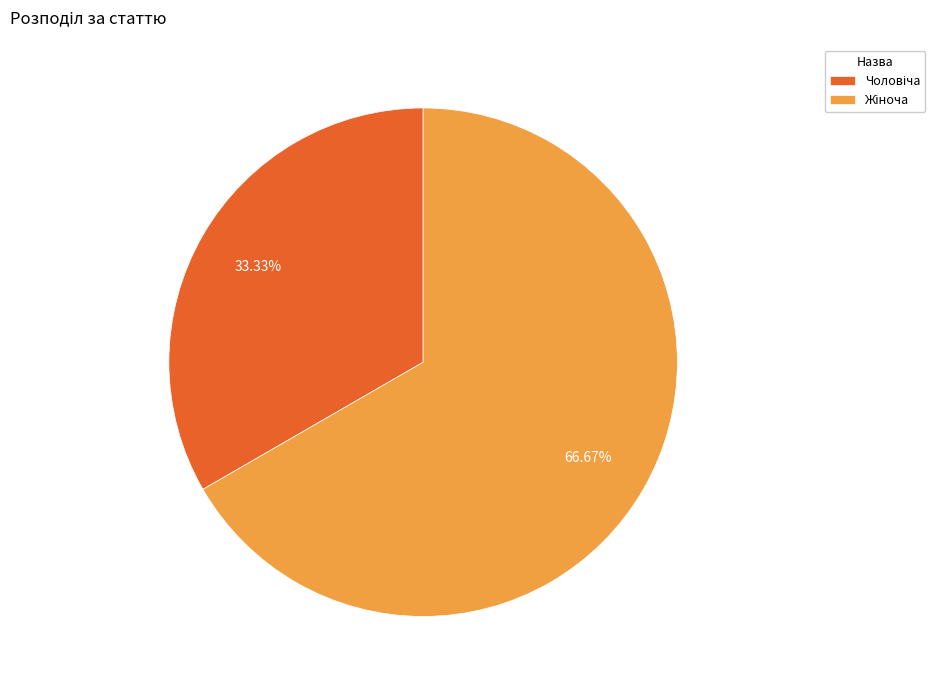

Does any single category account for the majority?

Yes